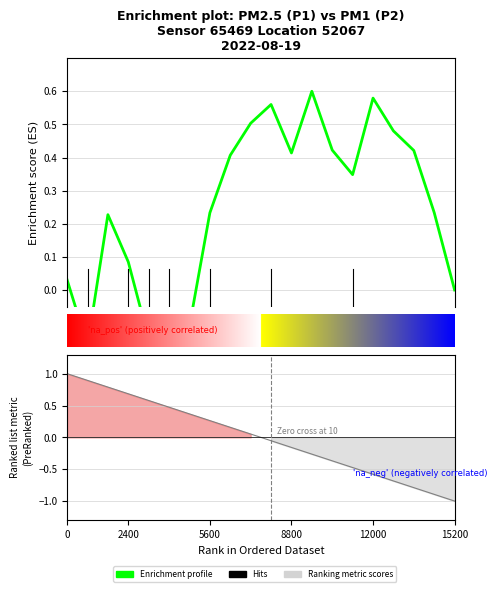

How many lines are shown in the chart?

1